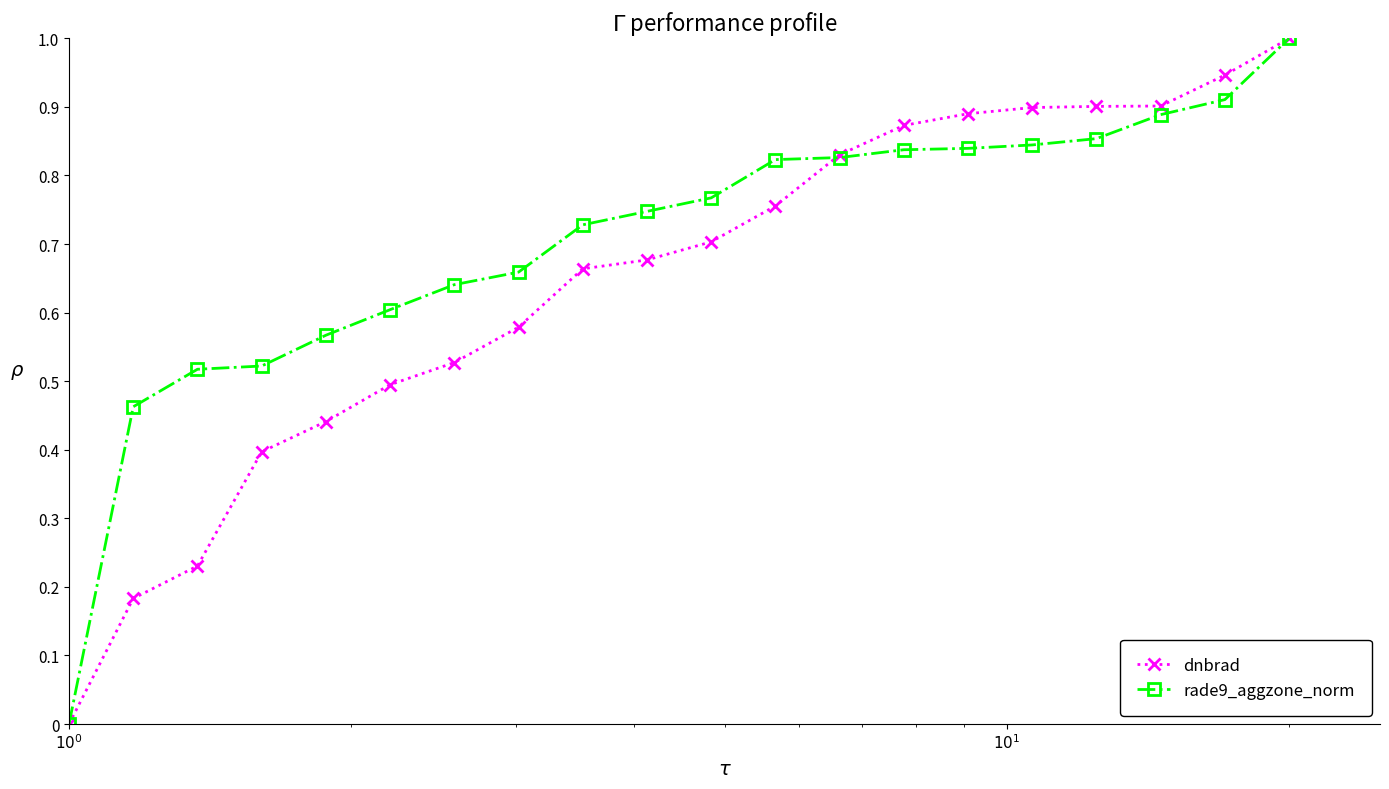

What is the maximum value for rade9_aggzone_norm?

1.0